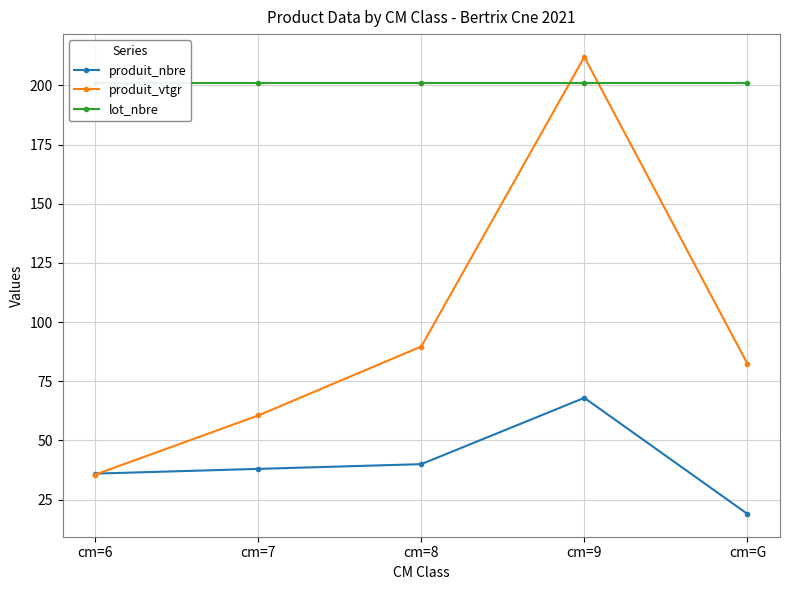

True or false: produit_nbre and produit_vtgr intersect in this chart.

True